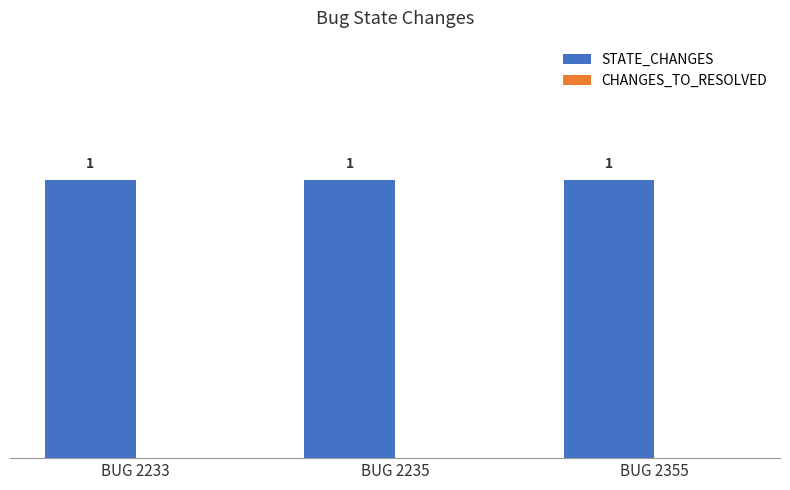

Reading right to left, what are all the values shown in this chart?

STATE_CHANGES: 1	1	1
CHANGES_TO_RESOLVED: 0	0	0